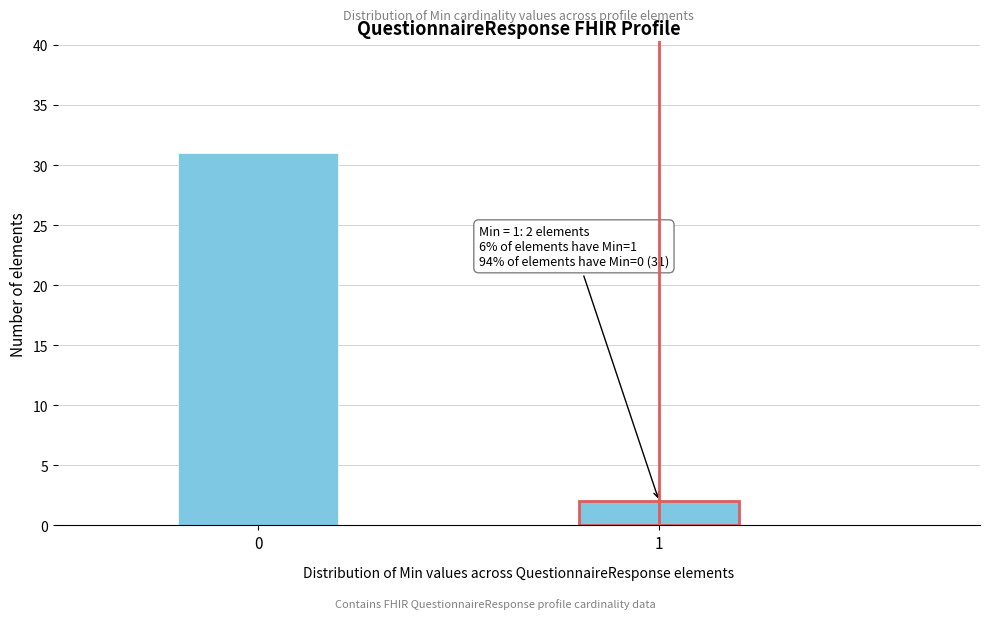

Reading left to right, what are all the values shown in this chart?

0=31	1=2